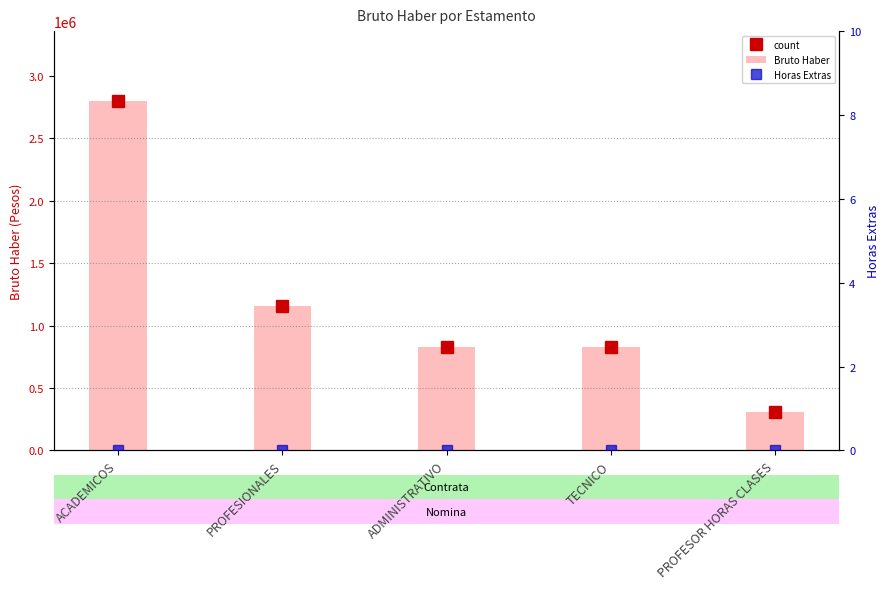

Which has a higher value, PROFESIONALES or TECNICO?

PROFESIONALES